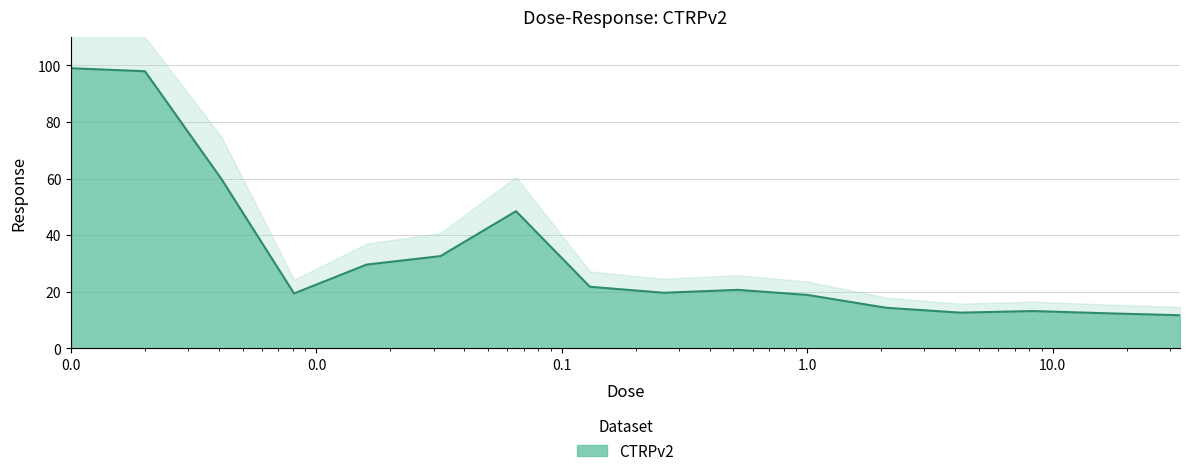

What is the maximum value for CTRPv2?

99.0